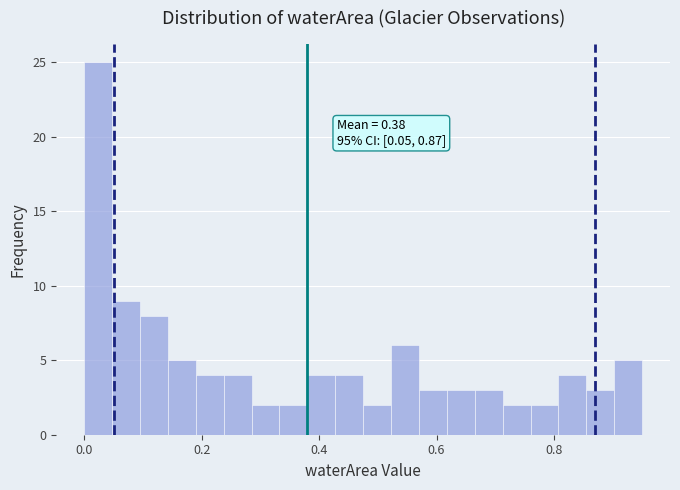

Read against the x-axis, roughly where is the centre of the tallest bar?

0.02